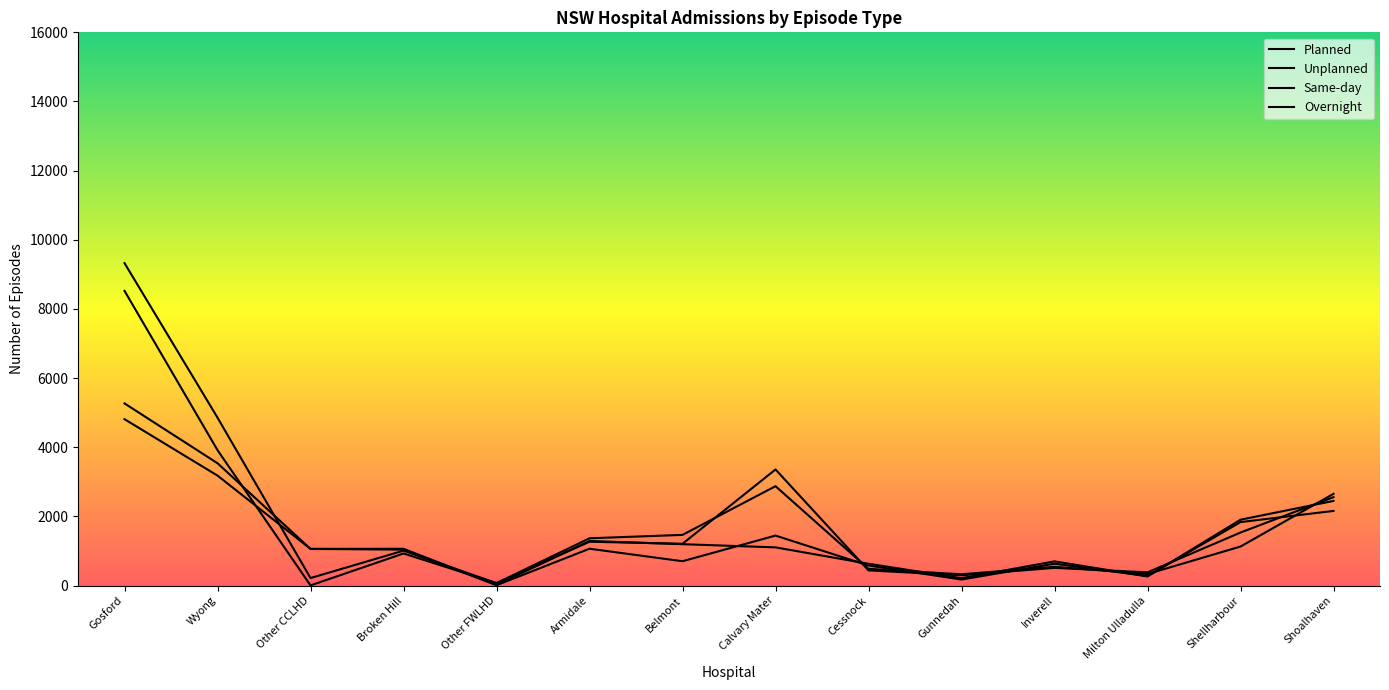

Which category has the lowest value in the Unplanned series?

Other FWLHD